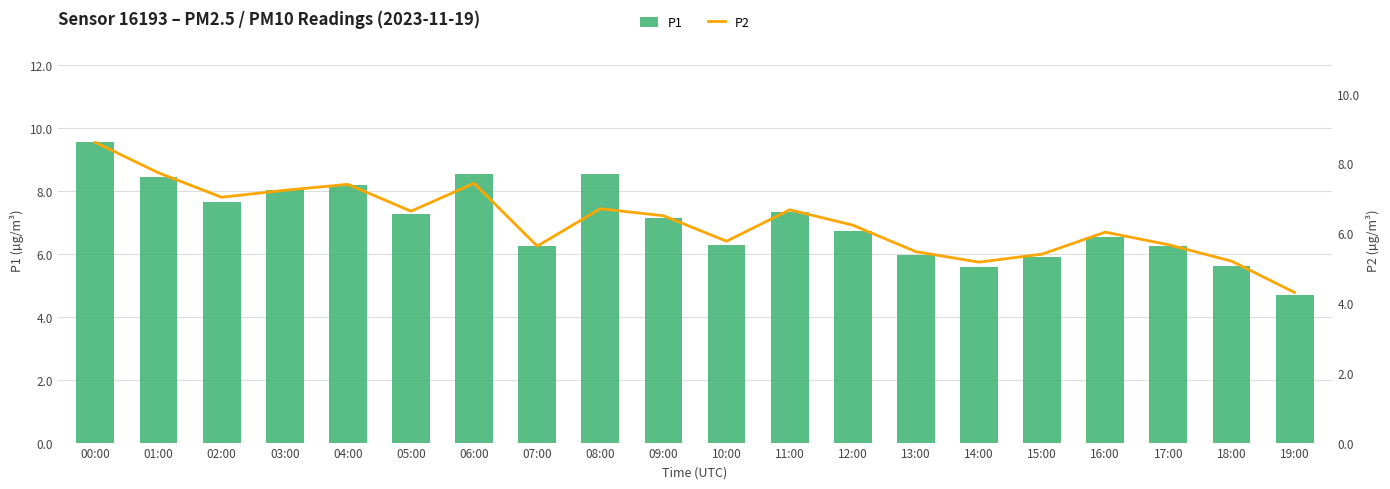

What is the greatest value displayed?

9.5